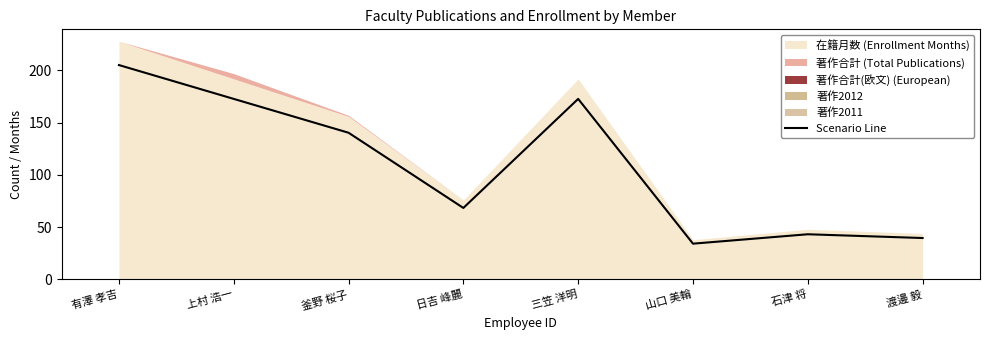

Reading left to right, list all the values displayed in this chart.

205.2	172.8	140.4	68.4	172.8	34.2	43.2	39.6